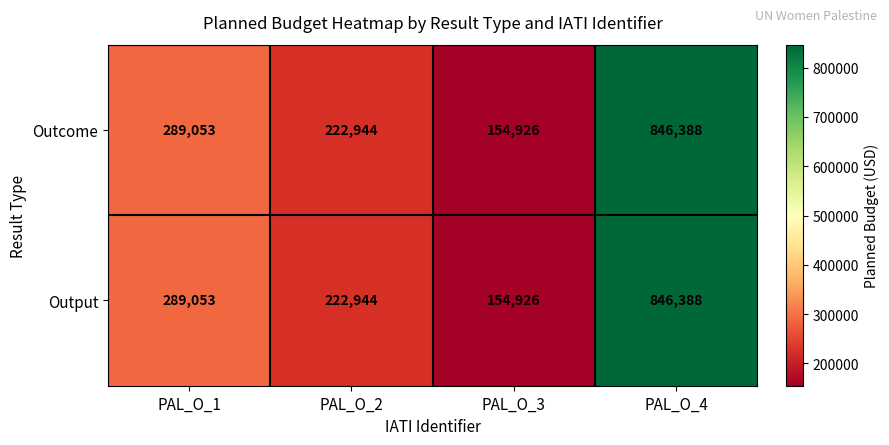

Which label corresponds to the largest value in the chart?

PAL_O_4